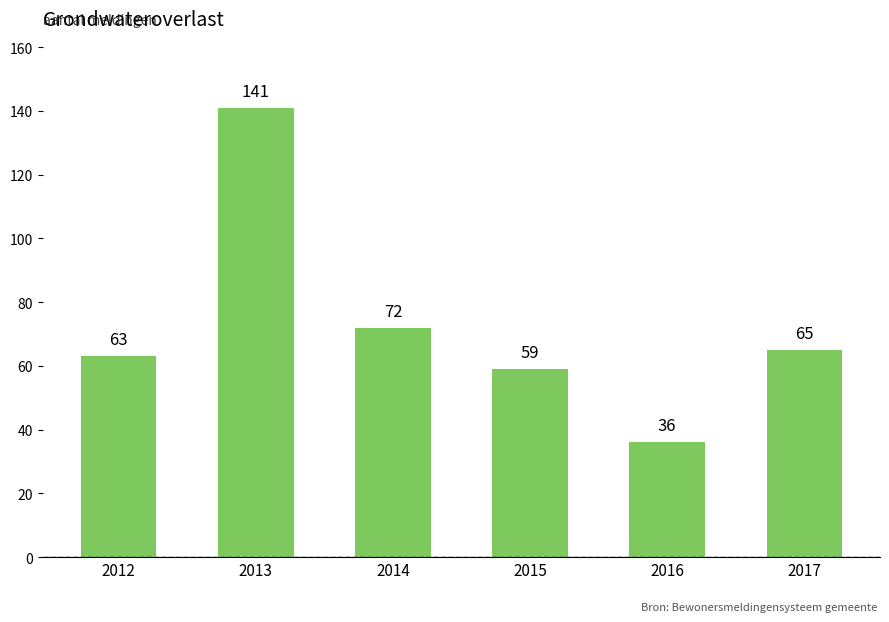

What is the difference between the second highest and second lowest values?

13